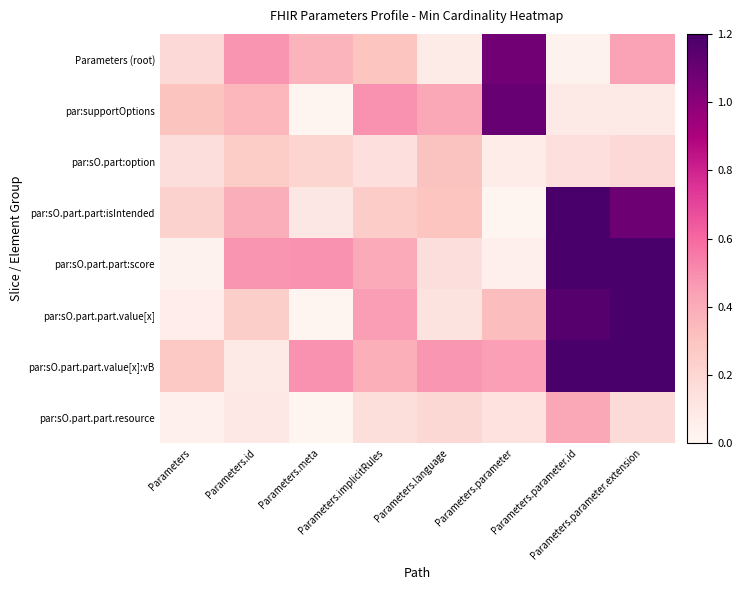

Rank the series at Parameters.meta from lowest to highest value.

par:supportOptions, par:sO.part.part.value[x], par:sO.part.part.resource, par:sO.part.part:isIntended, par:sO.part:option, Parameters (root), par:sO.part.part:score, par:sO.part.part.value[x]:vB